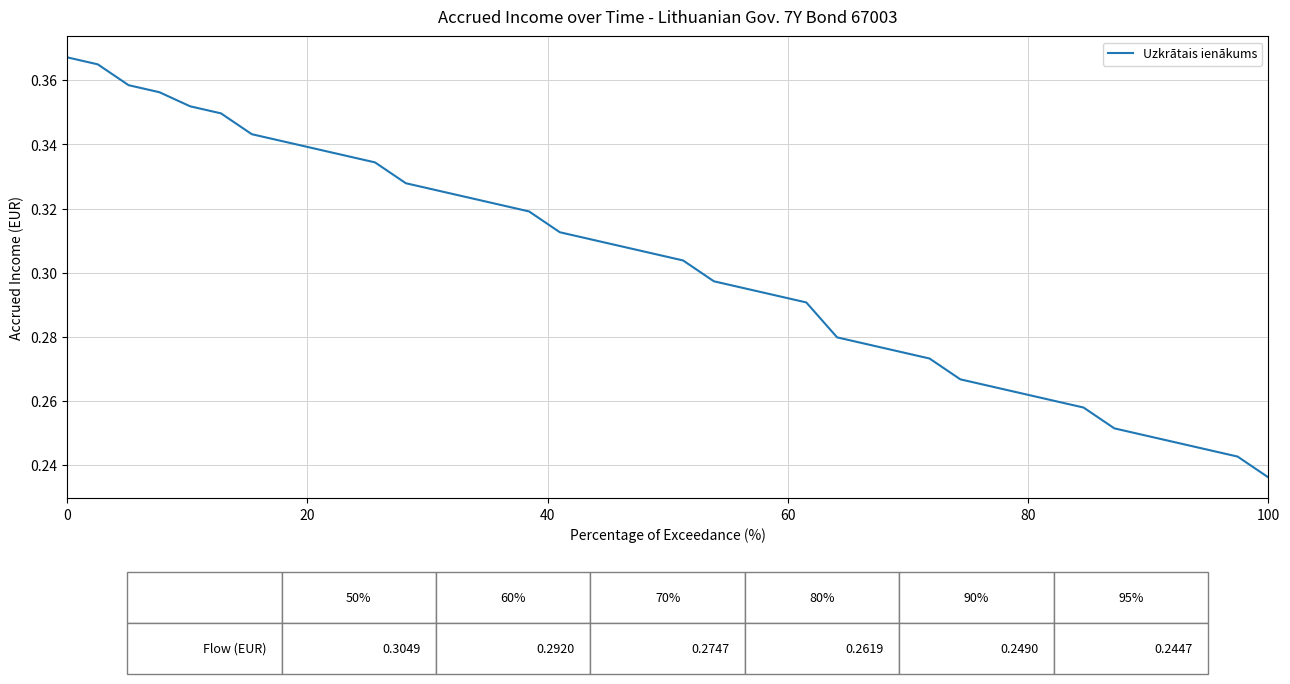

True or false: the data has more than 1 interior local peaks.

False